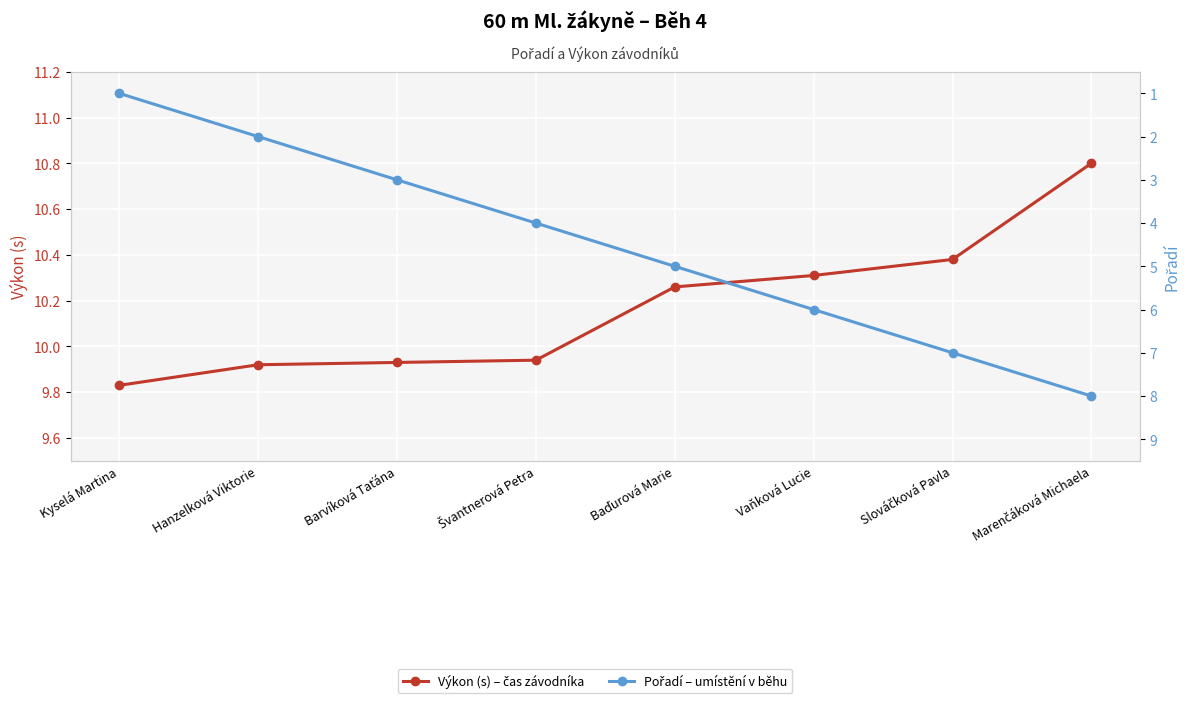

Between Švantnerová Petra and Baďurová Marie, which series saw the biggest shift?

Pořadí